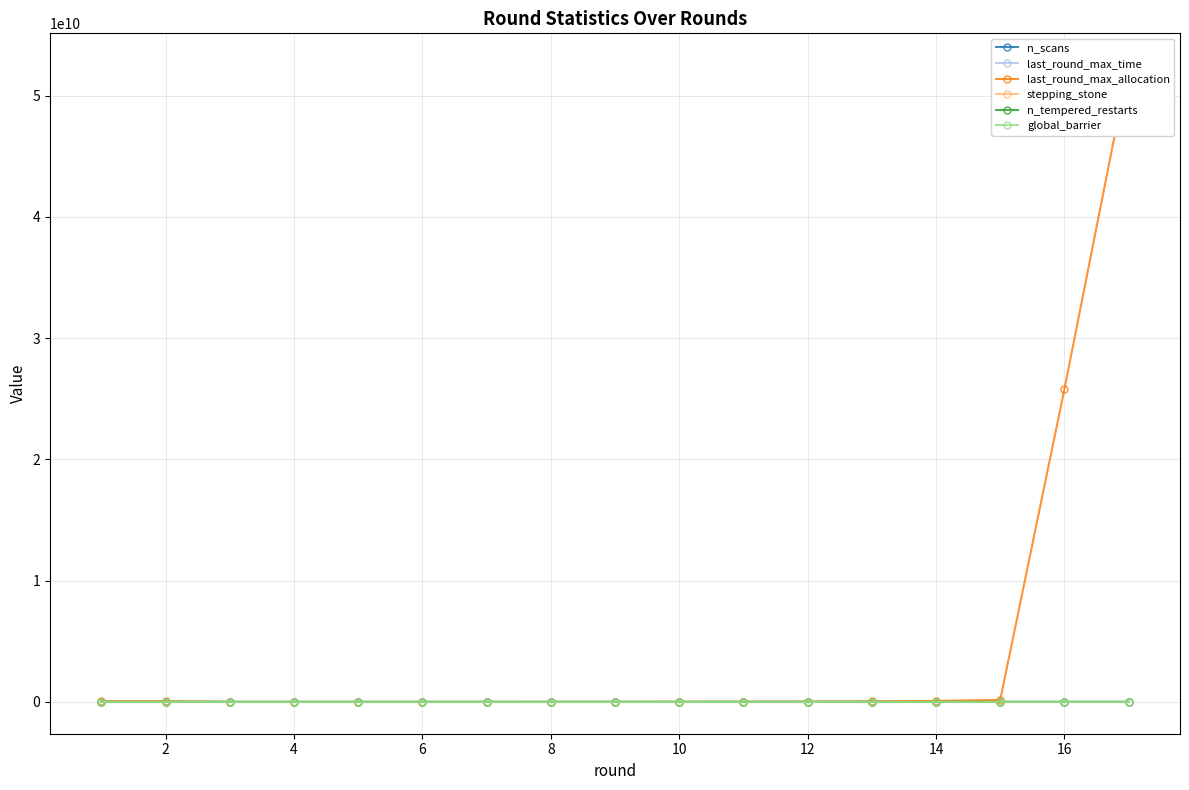

What are all the series names shown in the legend?

n_scans, last_round_max_time, last_round_max_allocation, stepping_stone, n_tempered_restarts, global_barrier